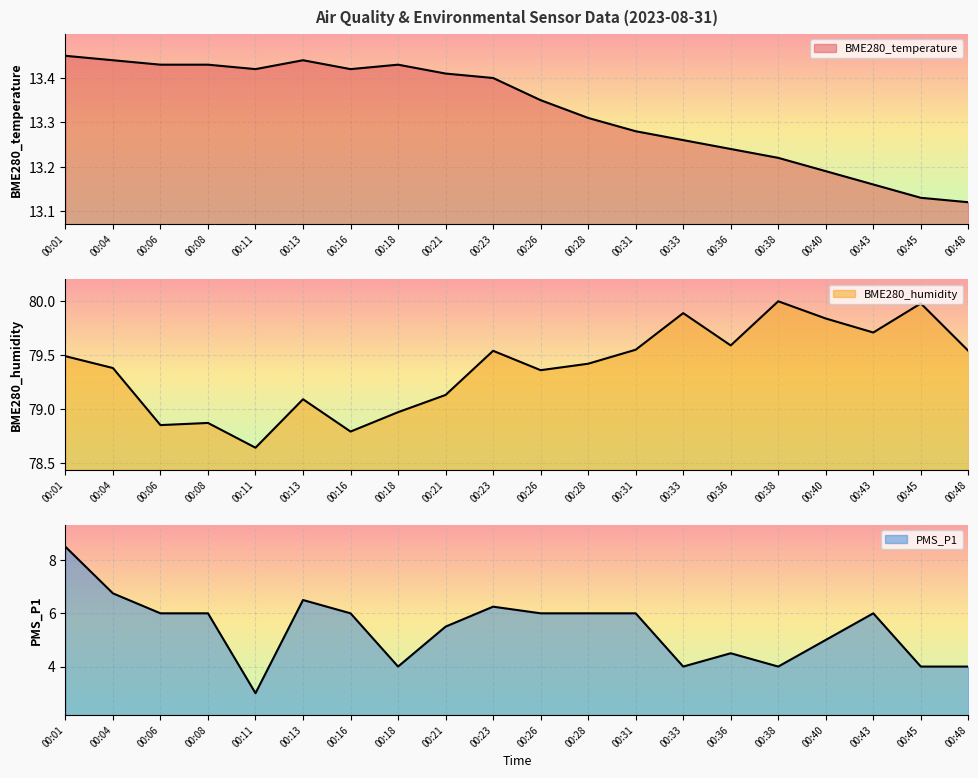

Reading left to right, extract all data points from this chart.

BME280_temperature: 13.4	13.4	13.4	13.4	13.4	13.4	13.4	13.4	13.4	13.4	13.3	13.3	13.3	13.3	13.2	13.2	13.2	13.2	13.1	13.1
BME280_humidity: 79.5	79.4	78.8	78.9	78.6	79.1	78.8	79.0	79.1	79.5	79.4	79.4	79.5	79.9	79.6	80.0	79.8	79.7	80.0	79.5
PMS_P1: 8.5	6.8	6.0	6.0	3.0	6.5	6.0	4.0	5.5	6.2	6.0	6.0	6.0	4.0	4.5	4.0	5.0	6.0	4.0	4.0